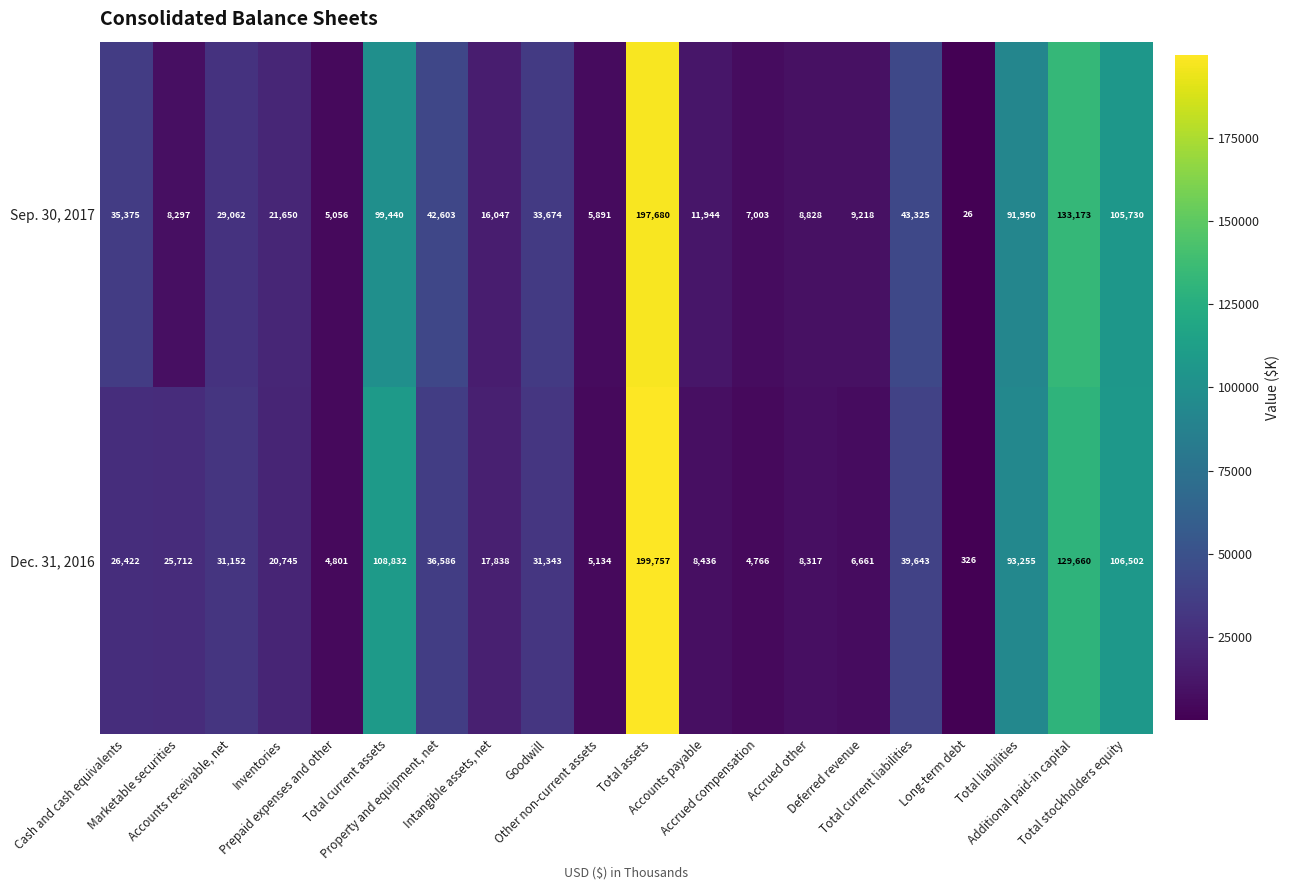

What is the lowest value of the Sep. 30, 2017 series?

26